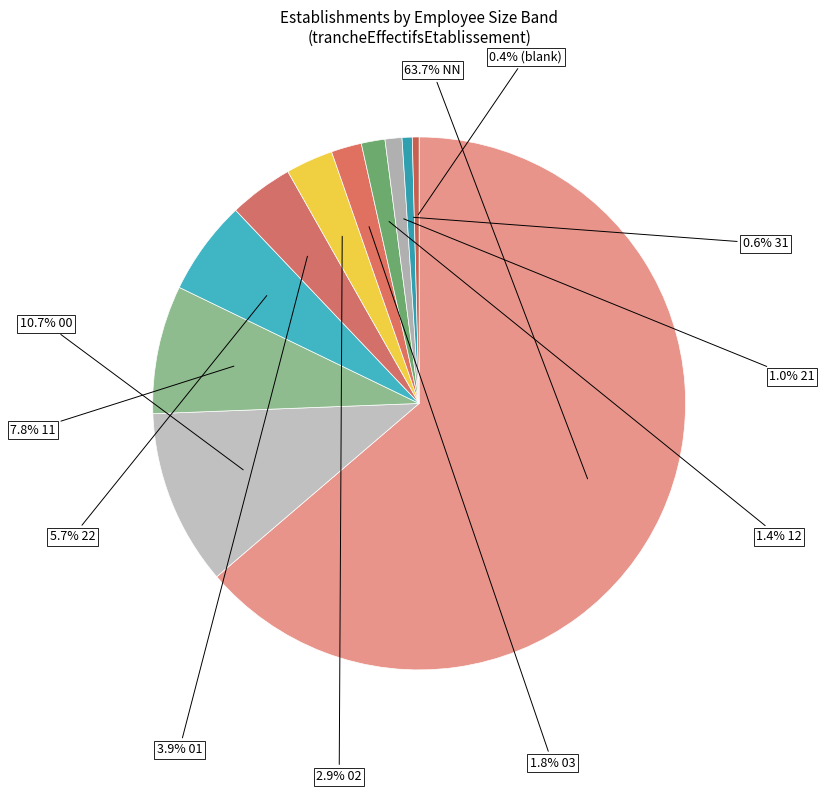

How many segments does this pie chart have?

11